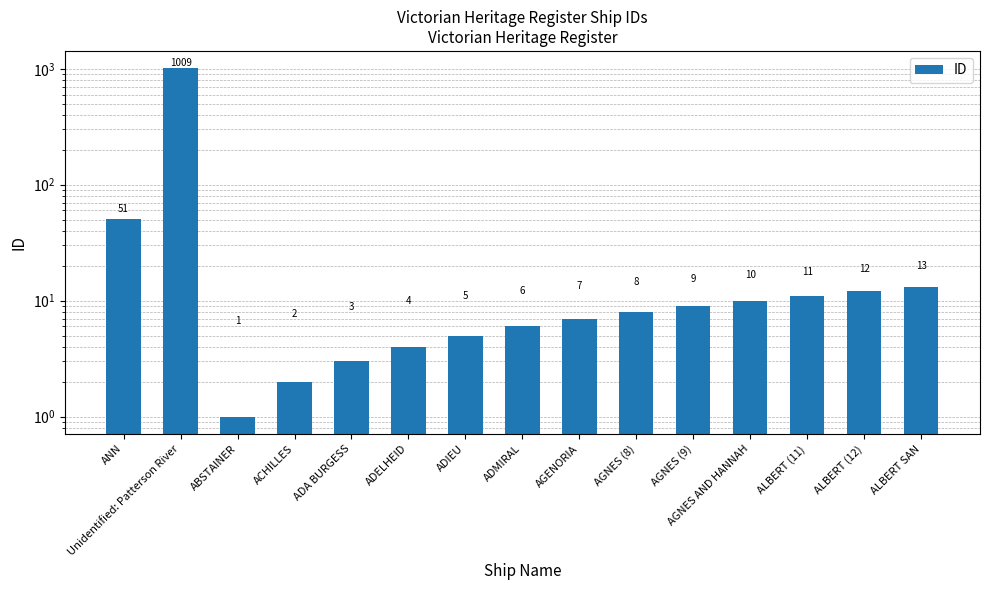

Where does the data first go above 8?

ANN